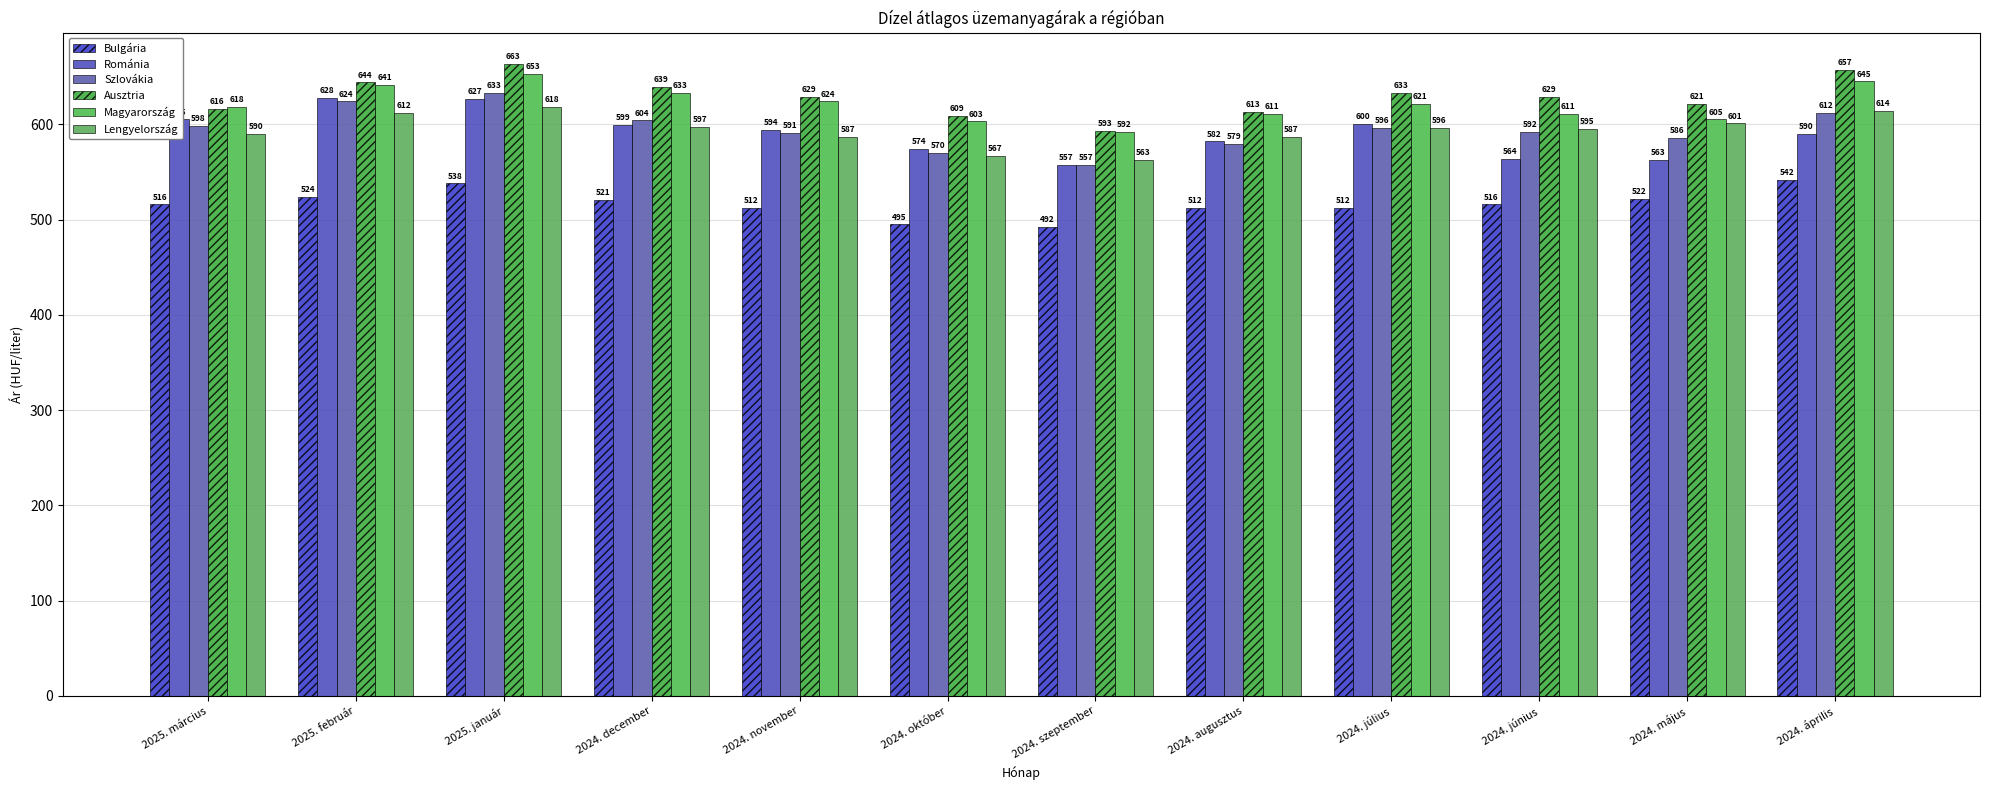

Rank the categories by Ausztria value from highest to lowest.

2025. január, 2024. április, 2025. február, 2024. december, 2024. július, 2024. november, 2024. június, 2024. május, 2025. március, 2024. augusztus, 2024. október, 2024. szeptember